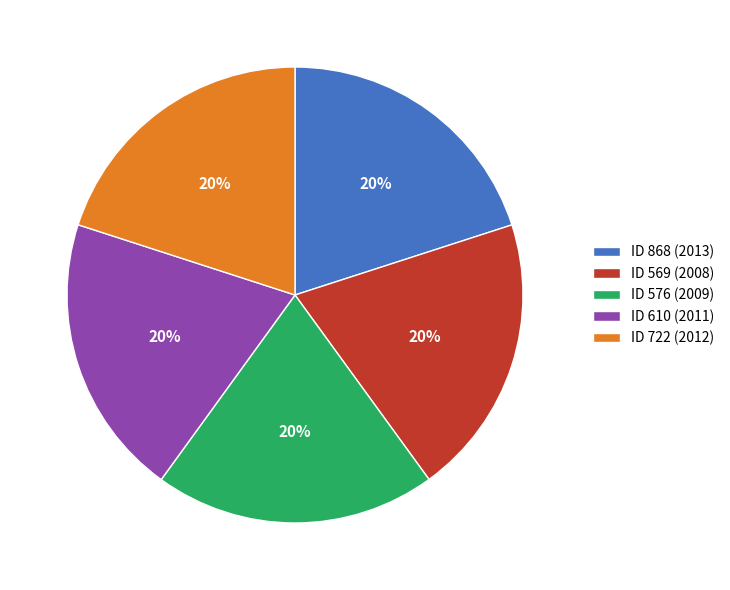

Combined, do ID 610 (2011) and ID 569 (2008) account for over 50%?

No